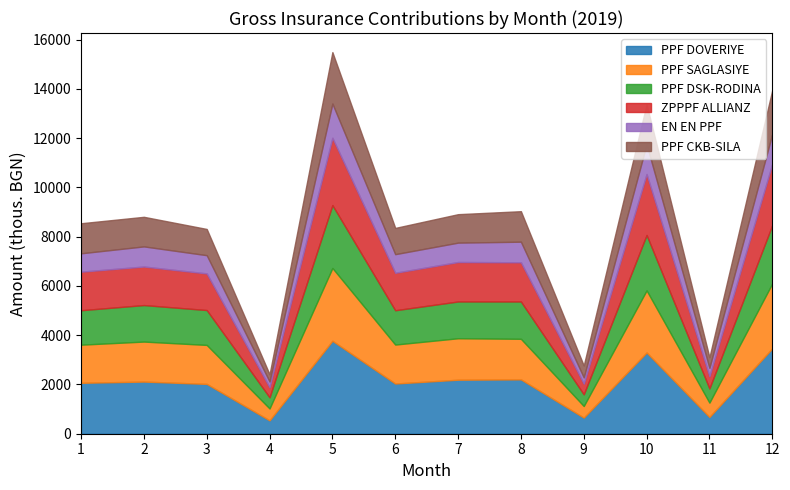

Where is the first local minimum for PPF DSK-RODINA?

4